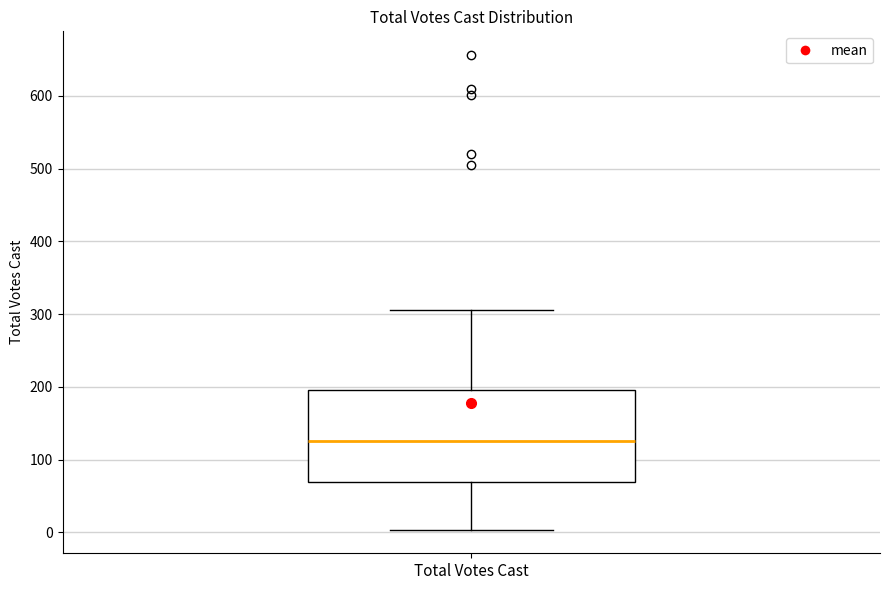

Transcribe this box plot: give where the median line is, the range the box spans, and where the two whiskers end, as read against the y-axis. The values are not printed on the chart, so give them approximately, as read against the axis.

median 130, box 70 to 200, whiskers 0 to 310